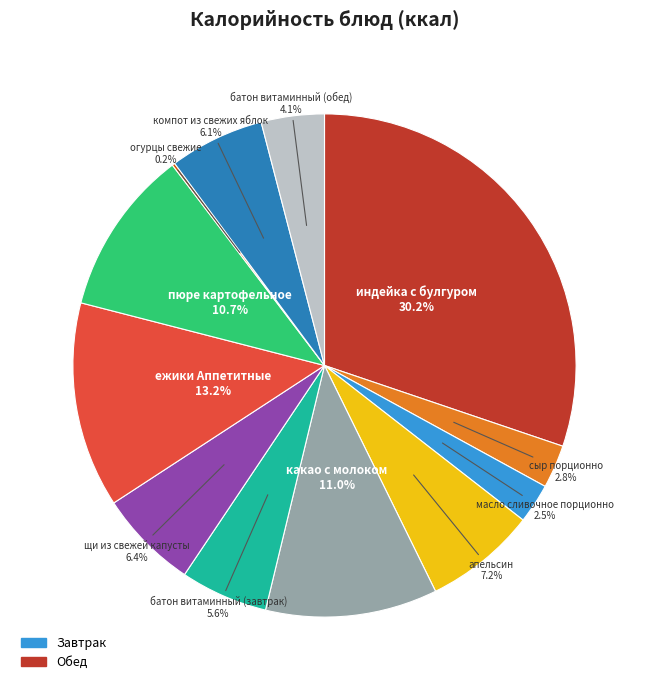

Is there a majority slice in this chart?

No